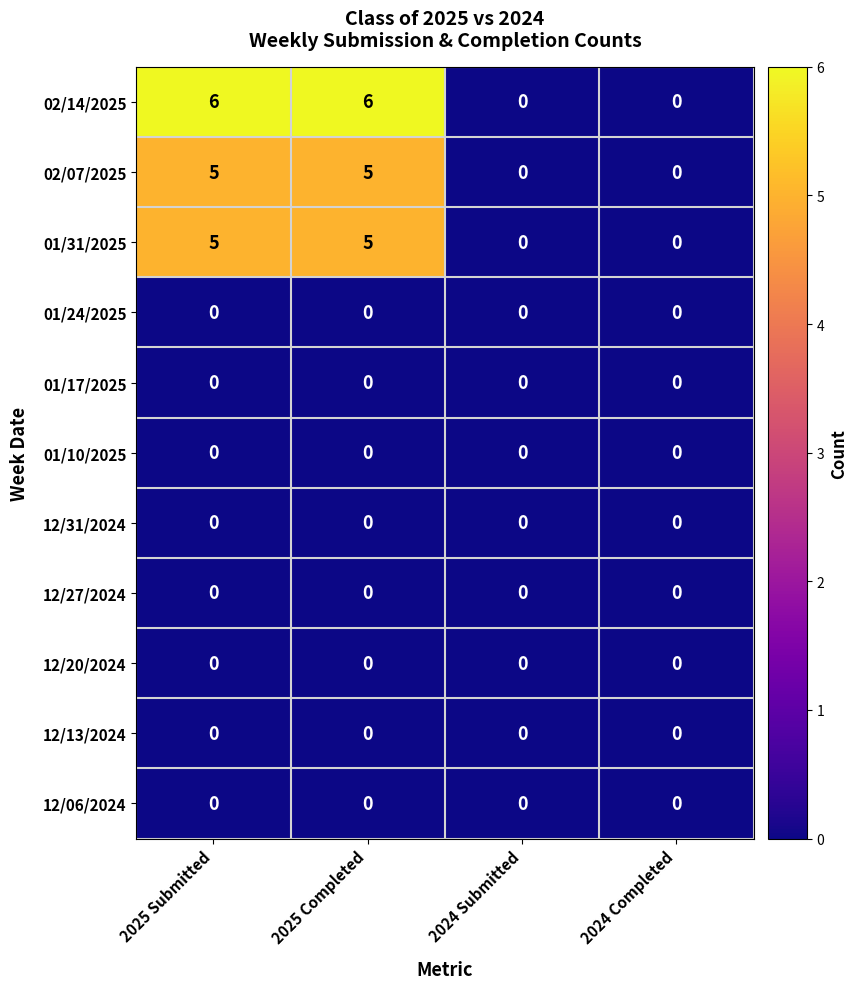

What is the total value across all series at 2025 Submitted?

16